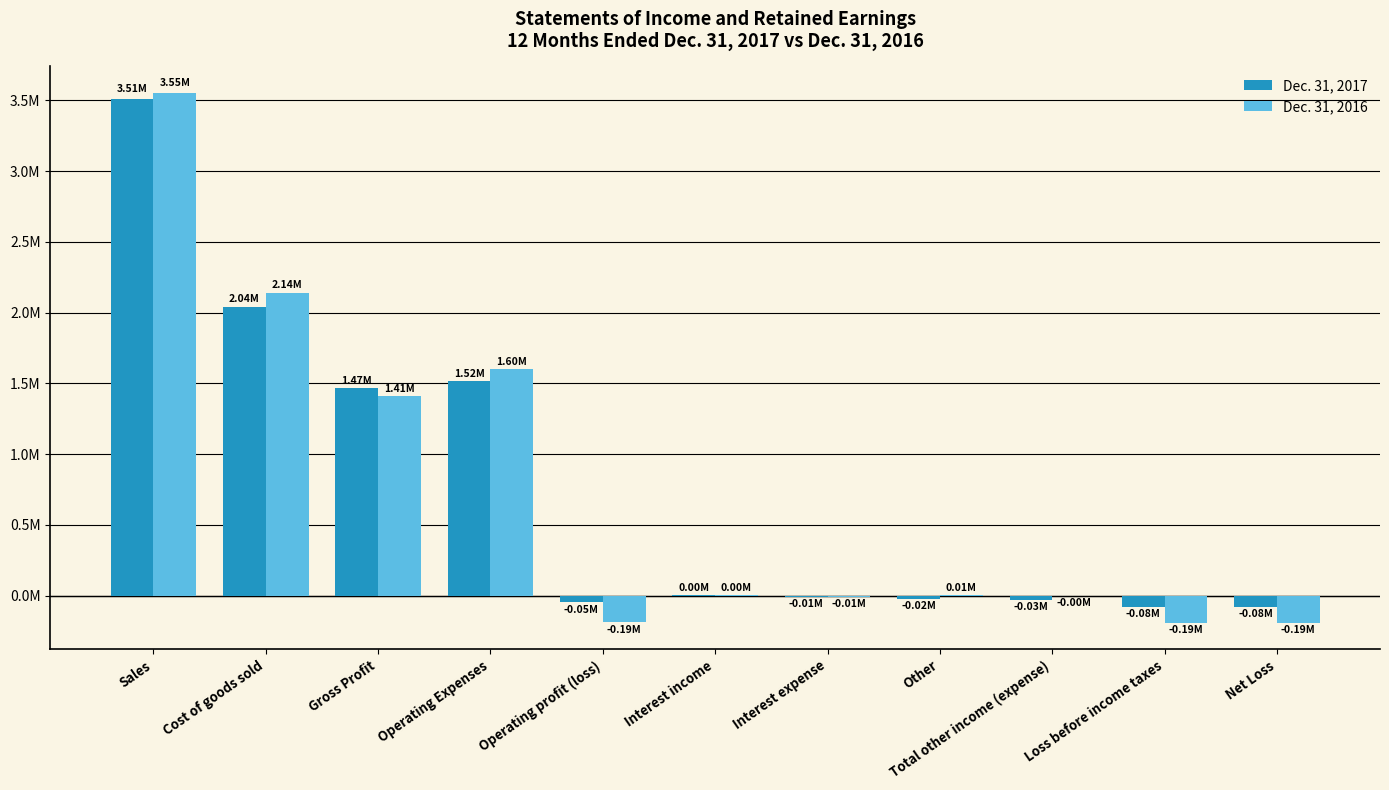

At which label is Dec. 31, 2017 closest to 1713959?

Operating Expenses